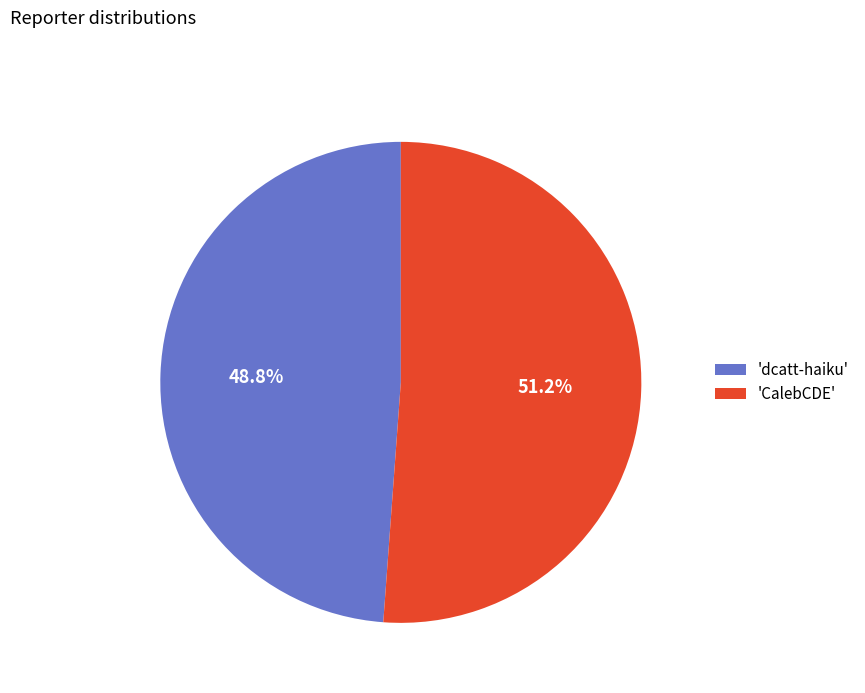

Which slice is the largest?

'CalebCDE'